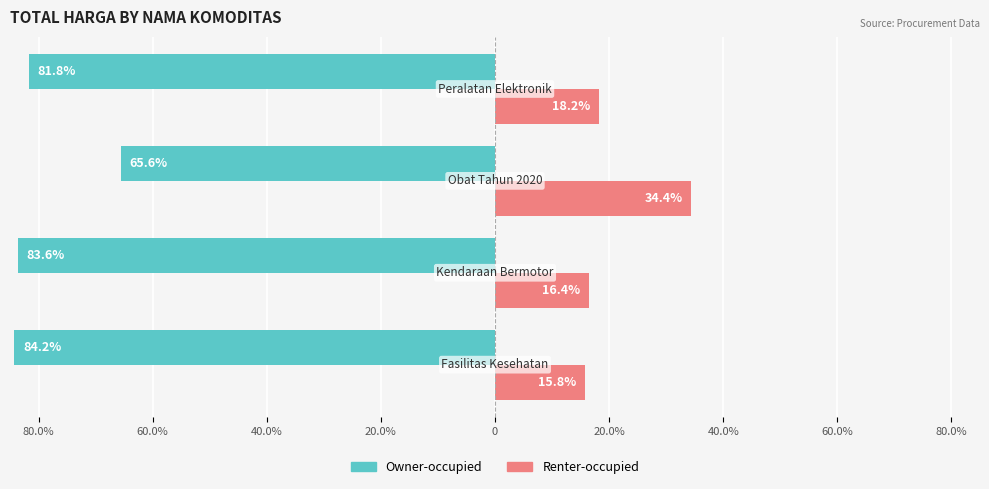

What are all the series names shown in the legend?

Owner-occupied, Renter-occupied